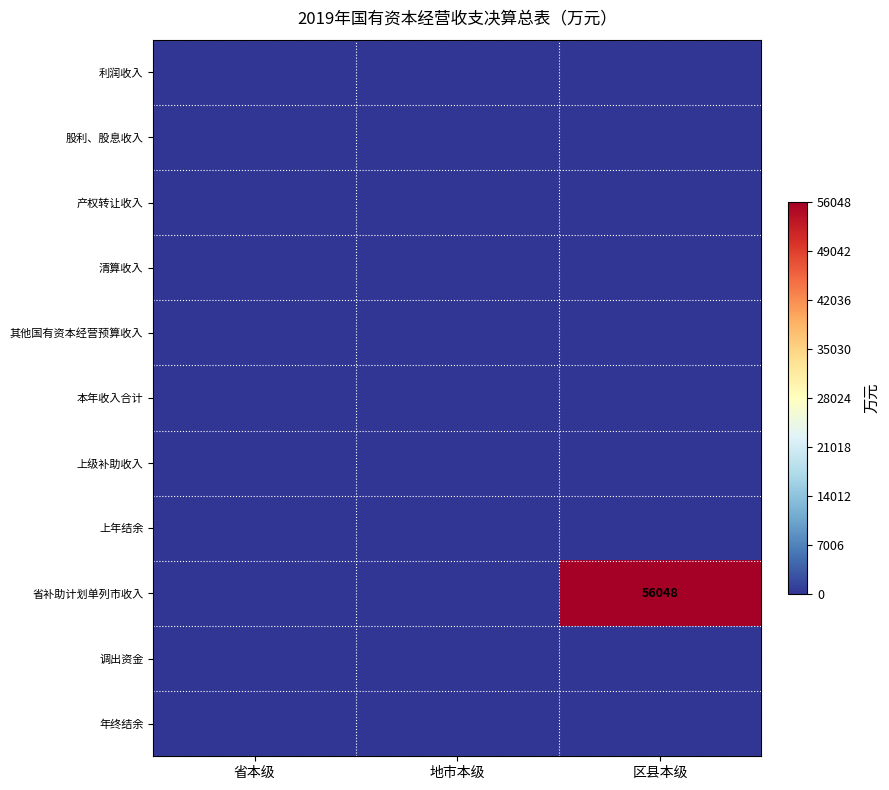

Rank the categories by 本年收入合计 value from lowest to highest.

省本级, 地市本级, 区县本级